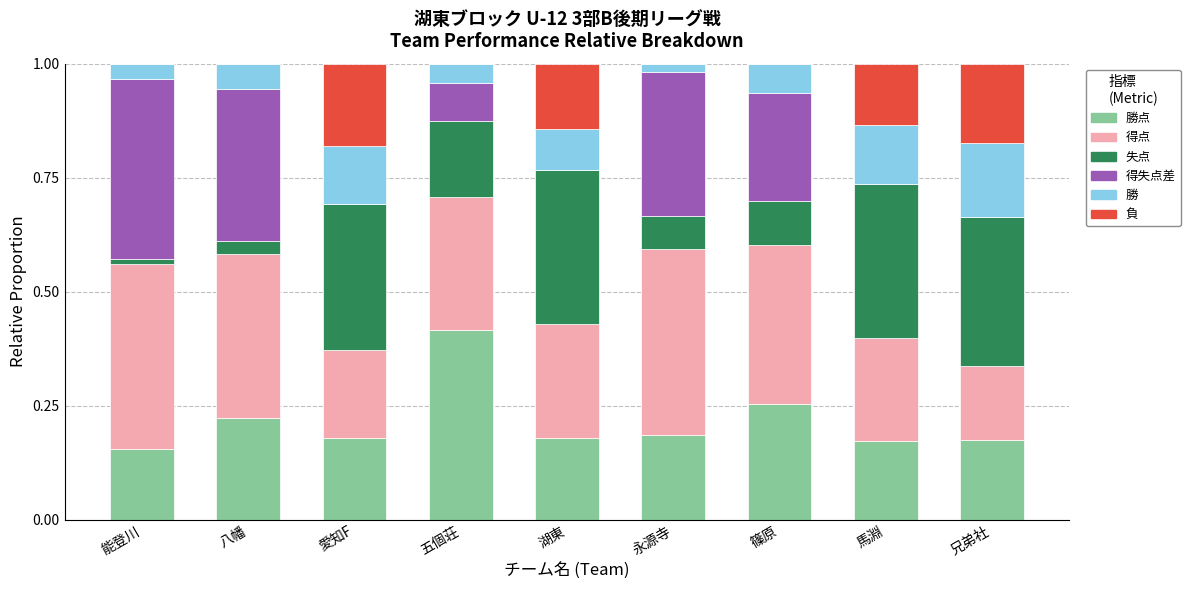

What is the total value across all series at 愛知F?

1.0